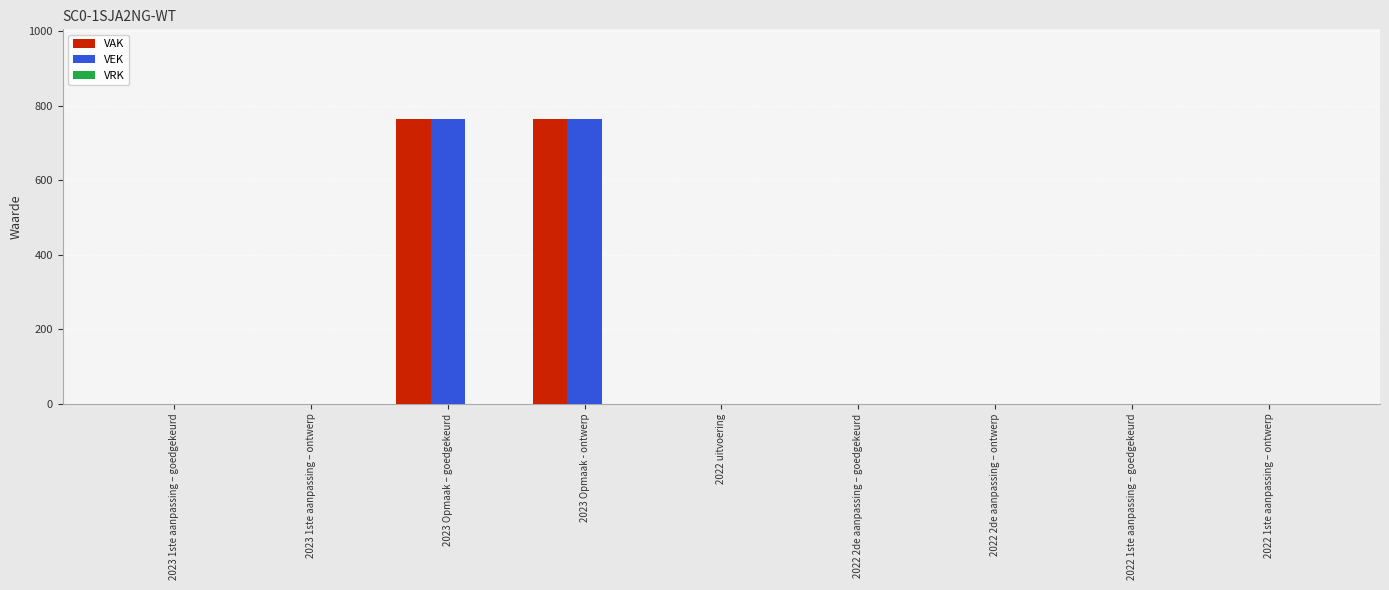

The VEK series shows -457 at 2023 1ste aanpassing – goedgekeurd. True or false?

False